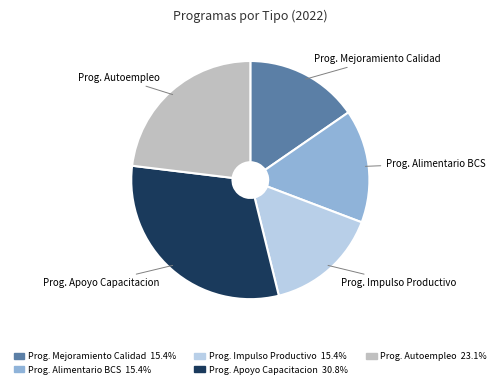

Which category has the biggest portion of the pie?

Prog. Apoyo Capacitacion